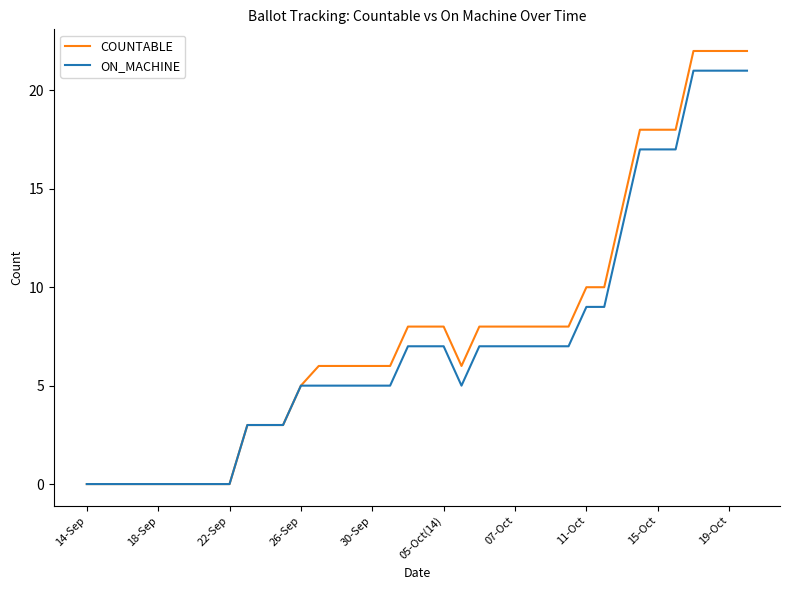

What is the maximum value shown in the chart?

22